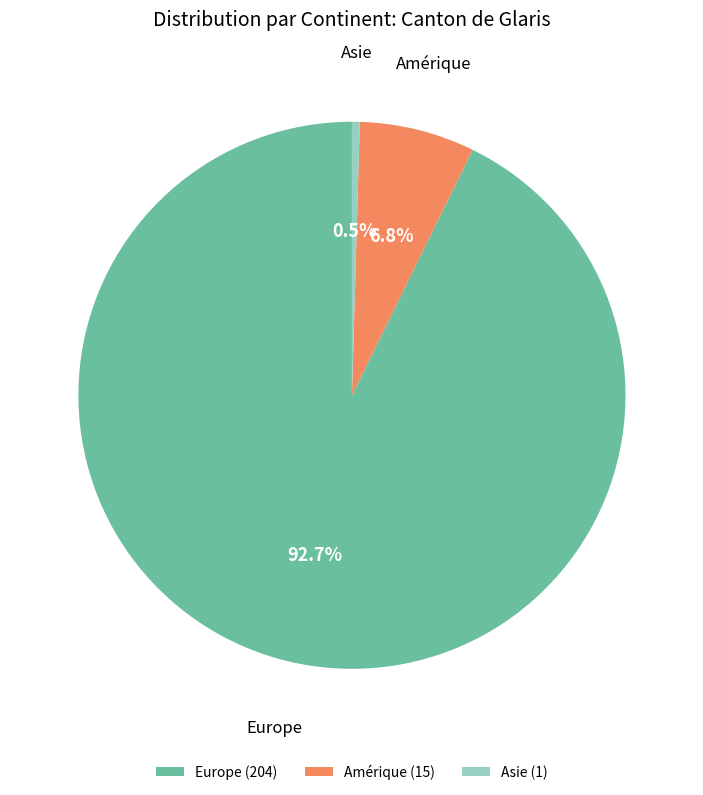

Does Europe account for over 50% of the chart?

Yes